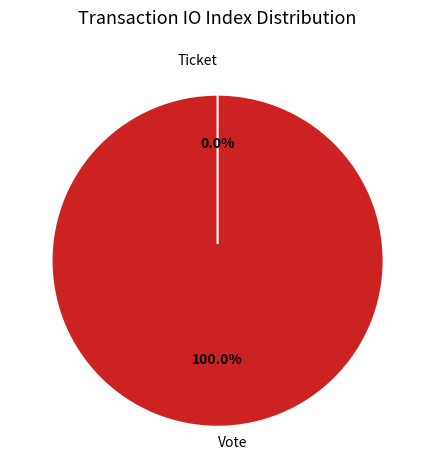

To the nearest percent, what is the difference between the largest and smallest slice percentages?

100%